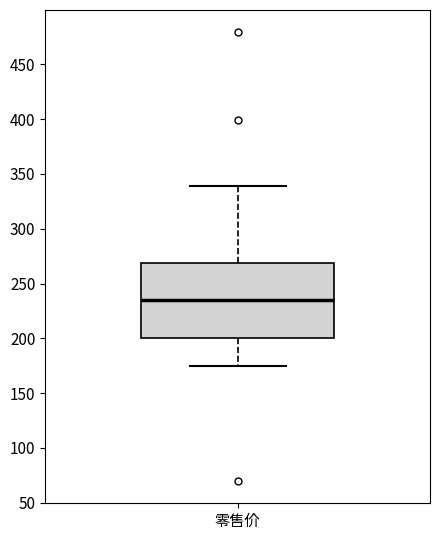

Where is the lower edge of the box for 零售价 on the y-axis? The values are not printed on the chart, so give them approximately, as read against the axis.

200